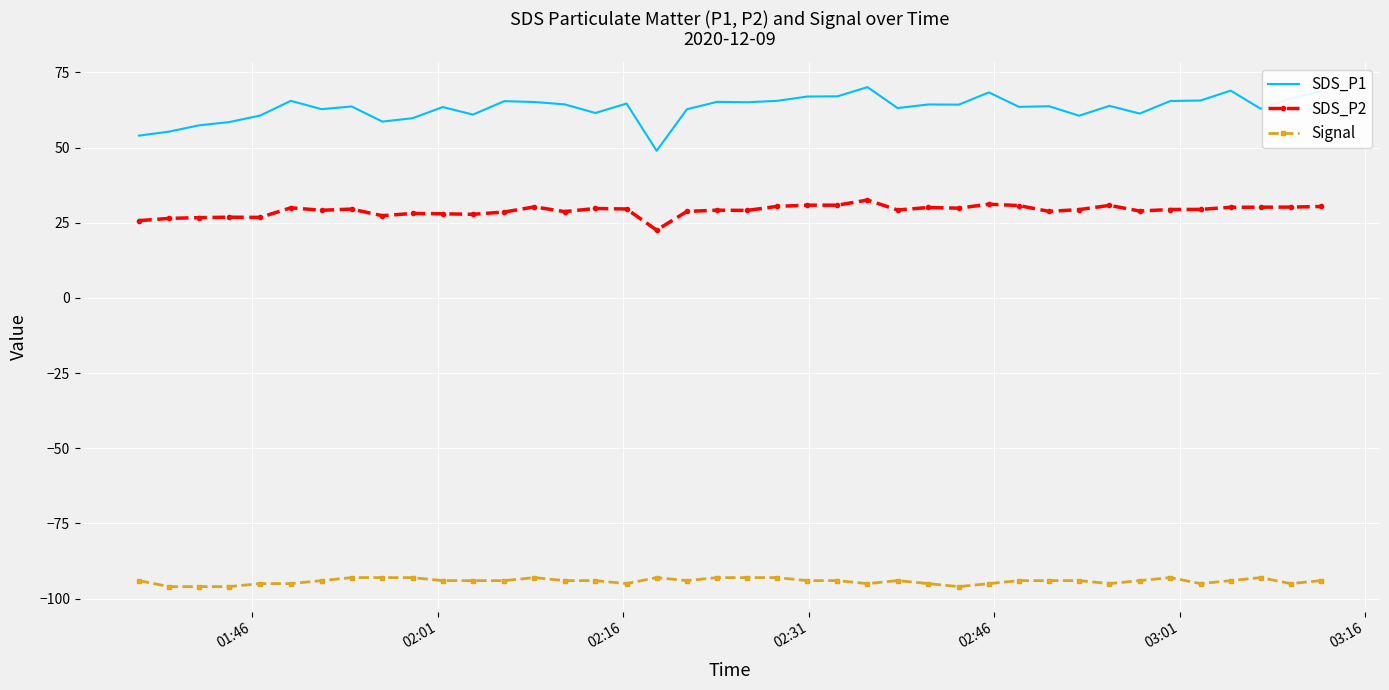

Which series has the largest range (max minus min)?

SDS_P1